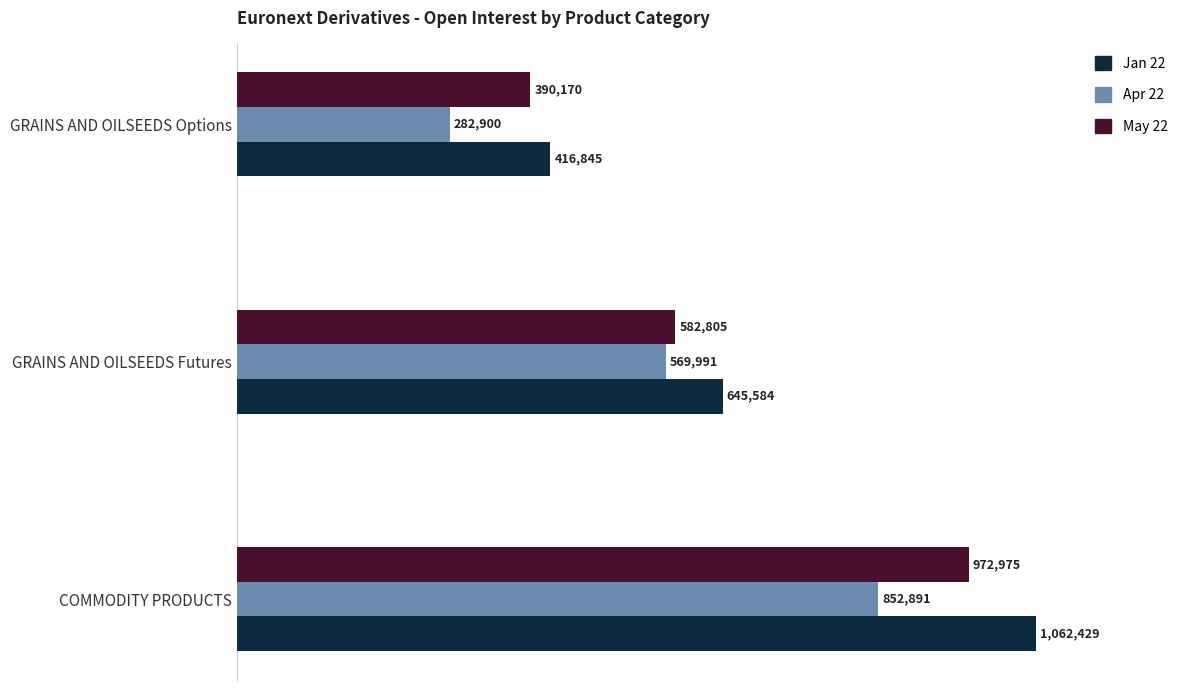

The value of Apr 22 at GRAINS AND OILSEEDS Options is 197167. True or false?

False